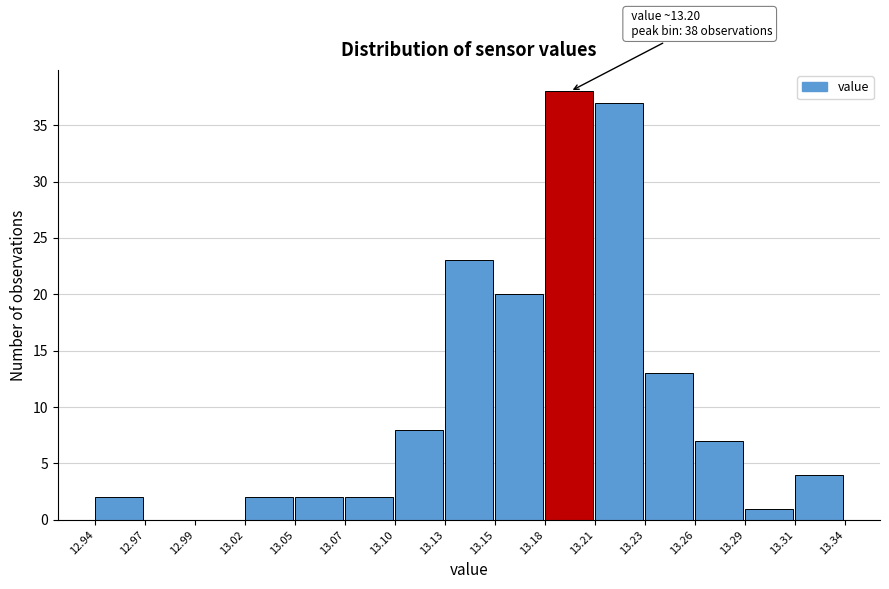

Over which range of the x-axis is the bar tallest?

13.18 to 13.21